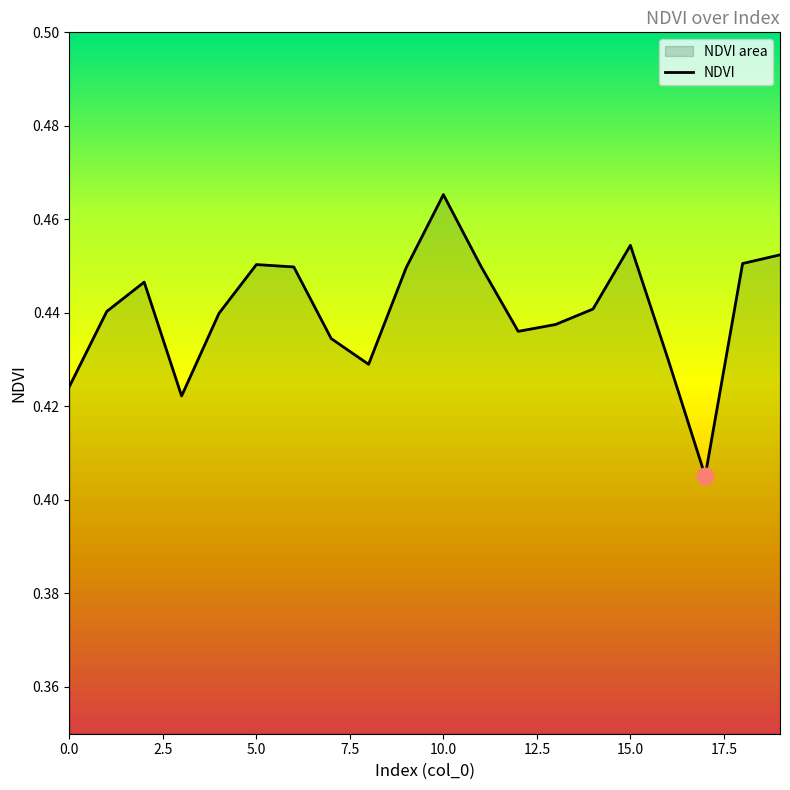

Which category has the highest value across all series?

10.0